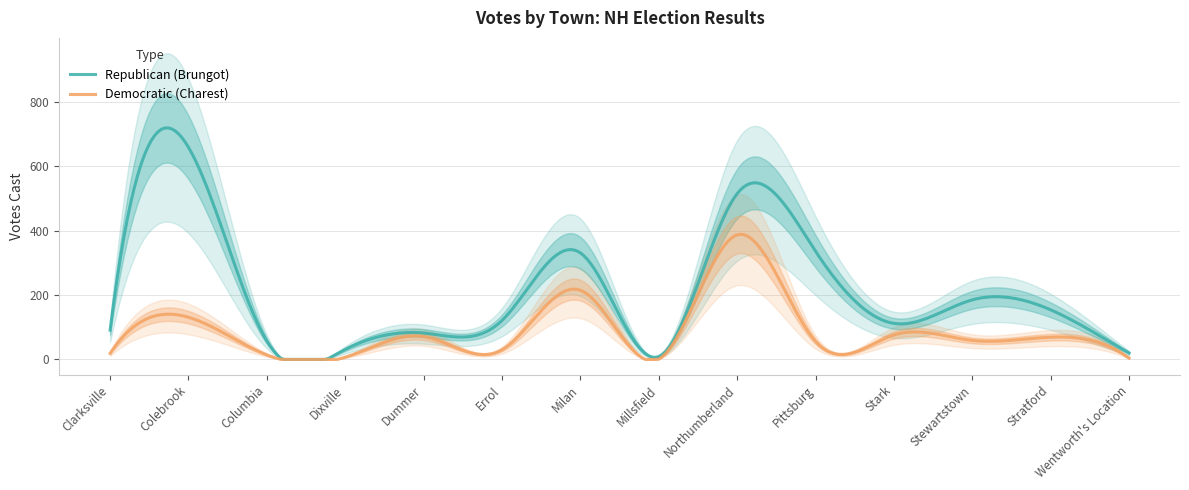

Which series has the largest total across all categories?

Republican (Brungot)